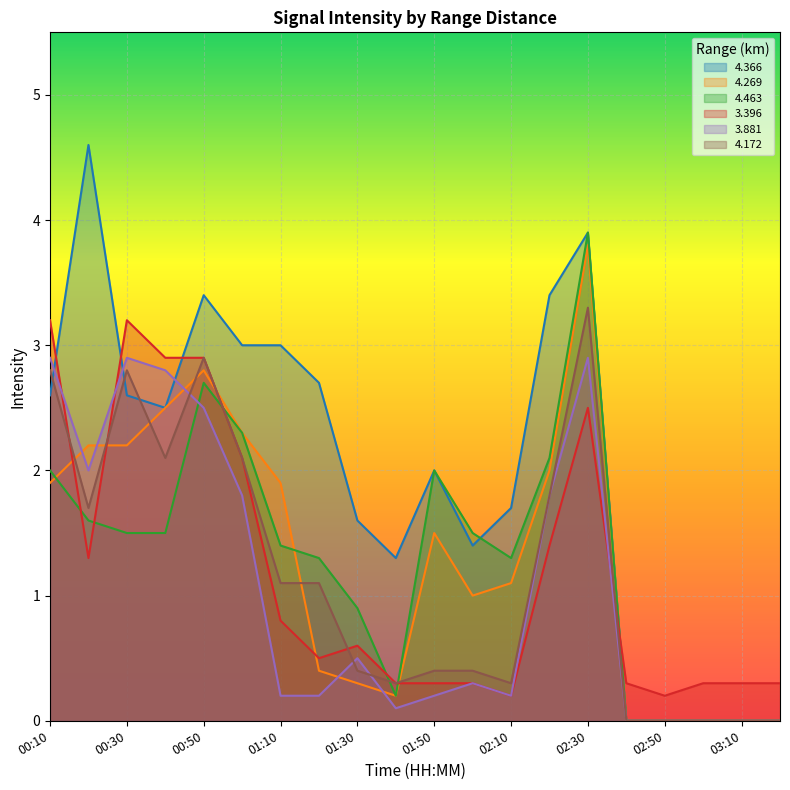

At 00:30, list the series in order from smallest to largest.

4.463, 4.269, 4.366, 4.172, 3.881, 3.396